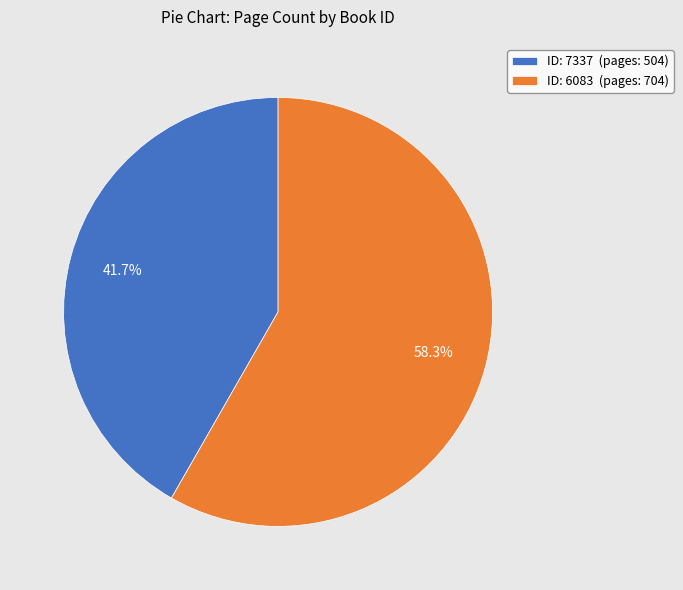

Which slice is the largest?

ID: 6083 (pages: 704)